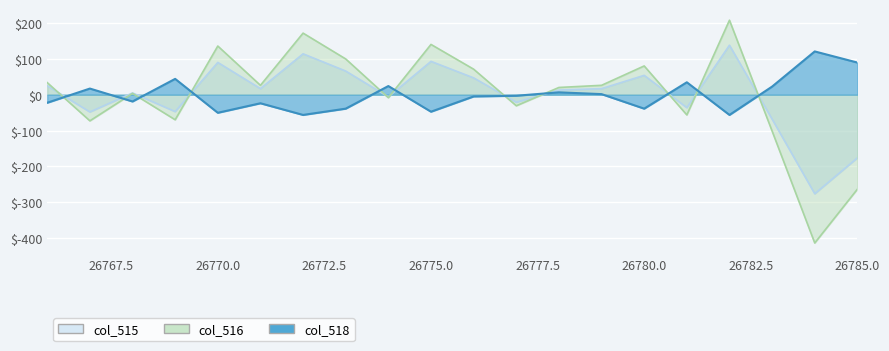

Reading left to right, what are all the values shown in this chart?

col_515: 24.9	-48.1	4.9	-47.1	89.9	16.9	113.9	65.9	-6.1	92.9	46.9	-21.1	12.9	16.9	53.9	-36.1	137.9	-68.1	-276.1	-176.1
col_516: 33.7	-72.8	3.7	-69.8	135.7	26.2	171.7	99.7	-8.3	140.2	71.2	-30.8	20.2	26.2	80.2	-56.3	207.7	-101.3	-413.3	-263.3
col_518: -22.4	17.1	-18.9	44.1	-50.4	-23.9	-56.4	-38.9	24.1	-47.4	-4.9	-2.9	6.6	1.6	-38.9	34.6	-56.4	22.6	120.6	89.6